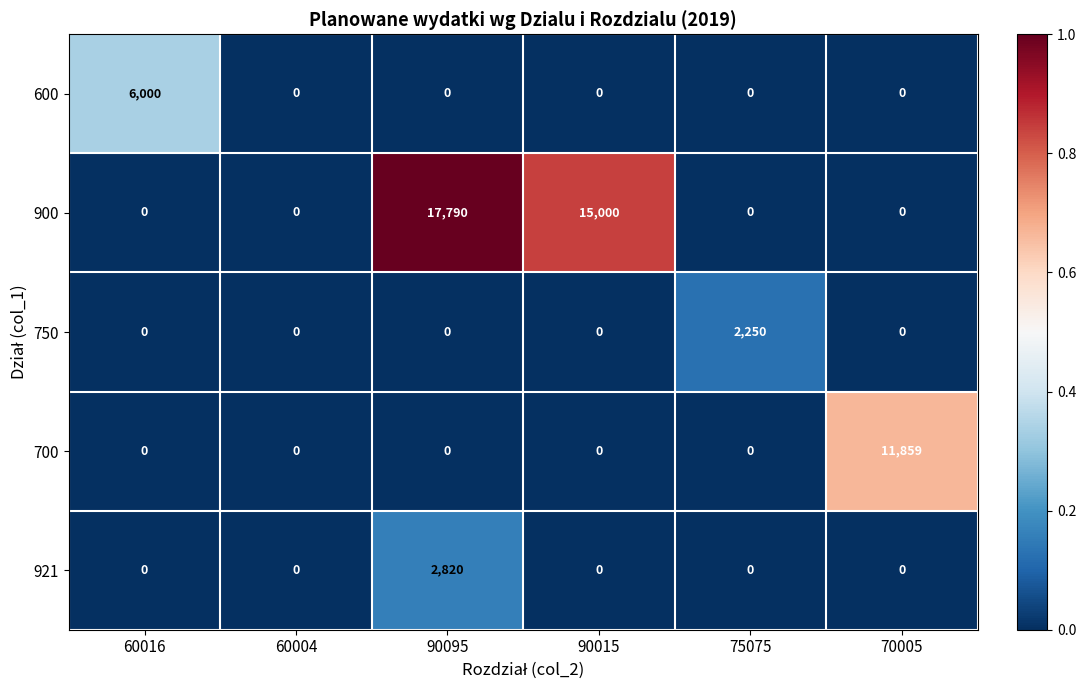

How many data points in 921 are above 0?

1